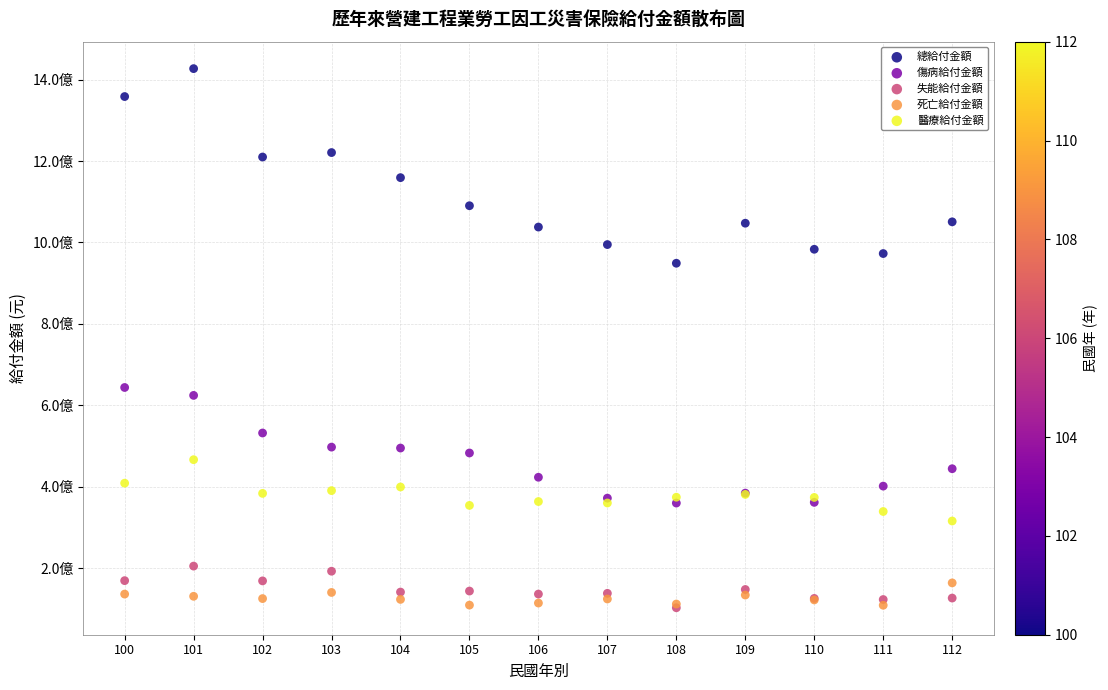

What are all the series names shown in the legend?

總給付金額, 傷病給付金額, 失能給付金額, 死亡給付金額, 醫療給付金額